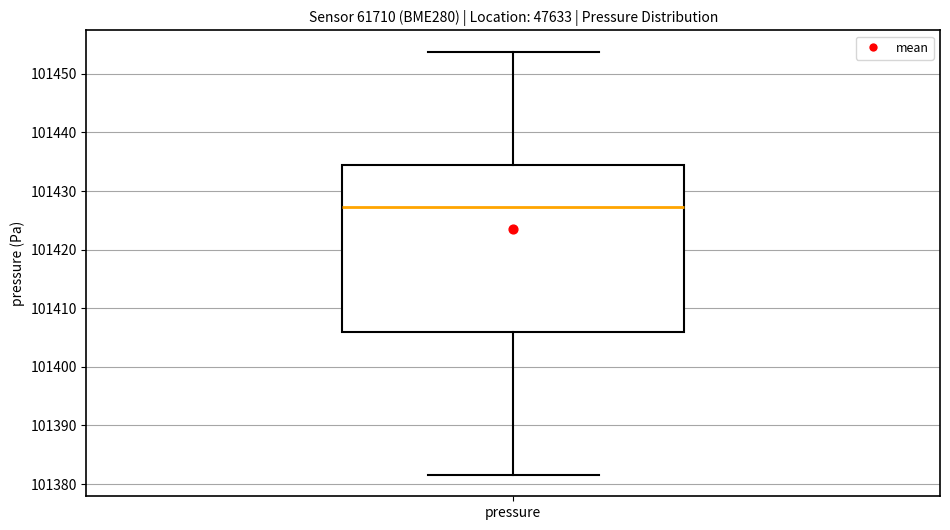

Where does the median line of the box for pressure sit on the y-axis? The values are not printed on the chart, so give them approximately, as read against the axis.

101427